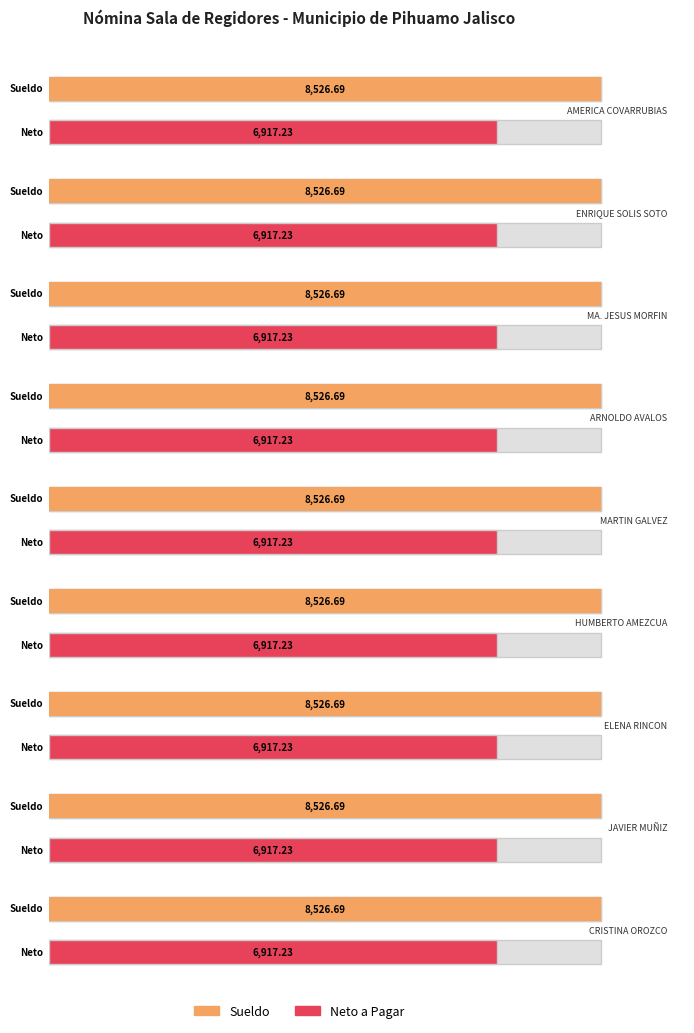

Reading left to right, transcribe all the data shown in this chart.

Average utilization: 8526.7	8526.7	8526.7	8526.7	8526.7	8526.7	8526.7	8526.7	8526.7
Neto a Pagar: 6917.2	6917.2	6917.2	6917.2	6917.2	6917.2	6917.2	6917.2	6917.2